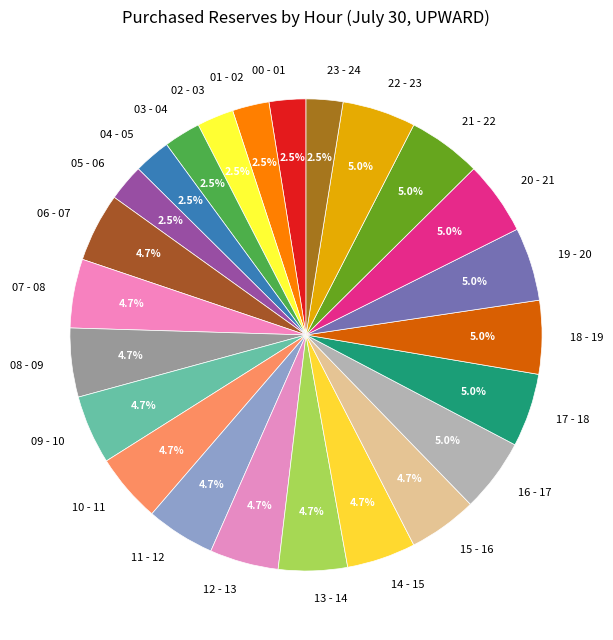

How much of the chart is everything except 14 - 15?

95.3%